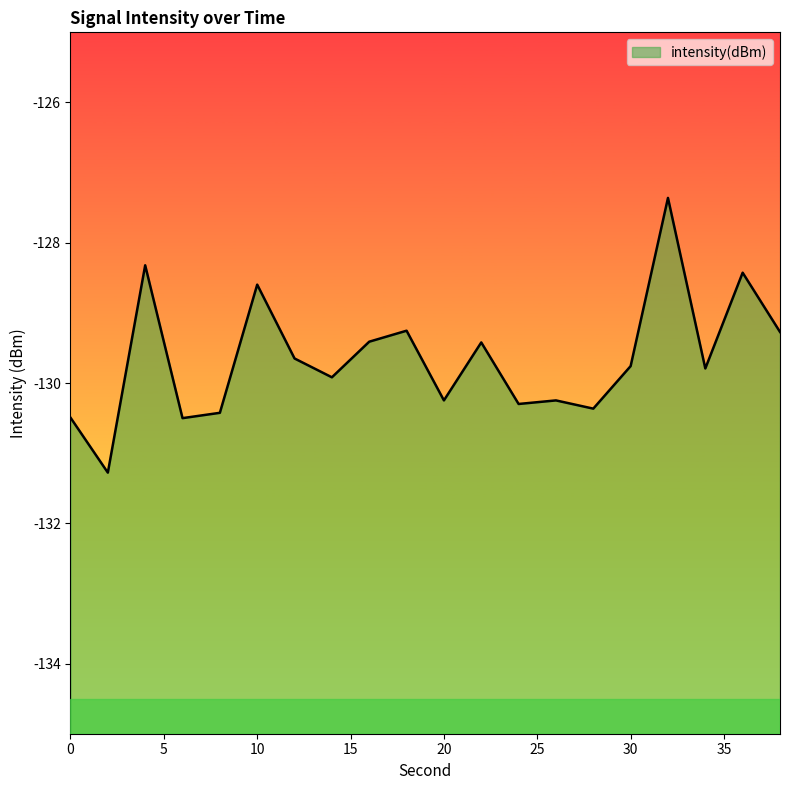

What is the value of the 6th point from the left?

-128.6